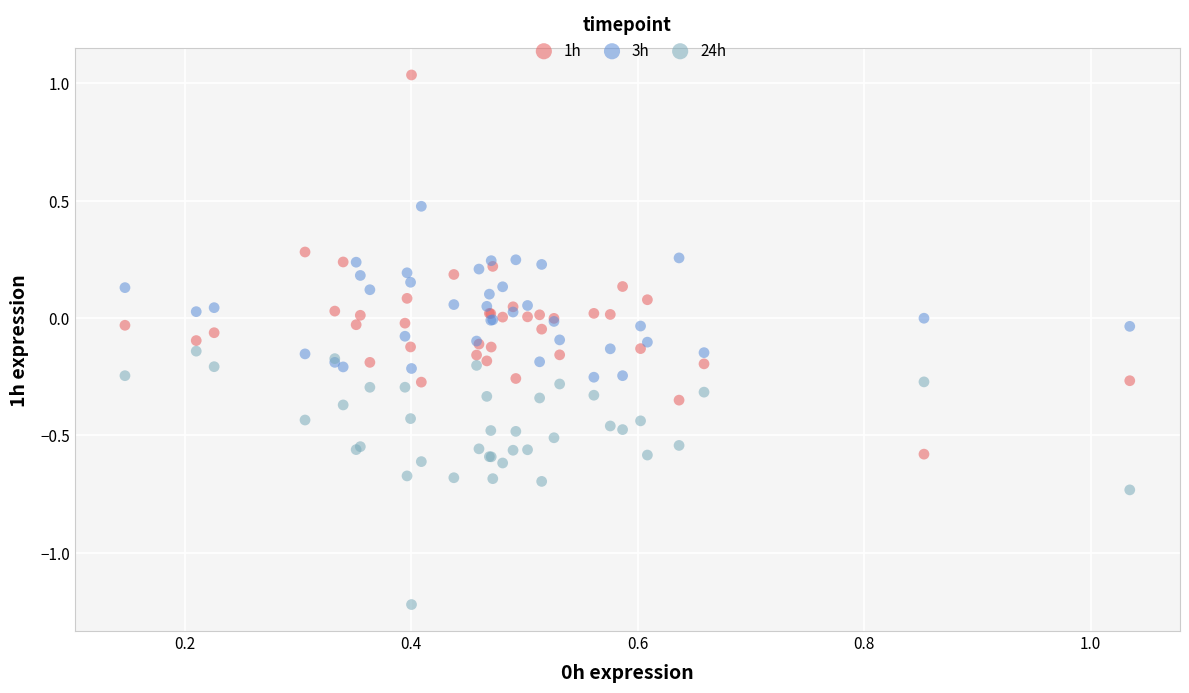

Which series contains the highest Y value?

1h